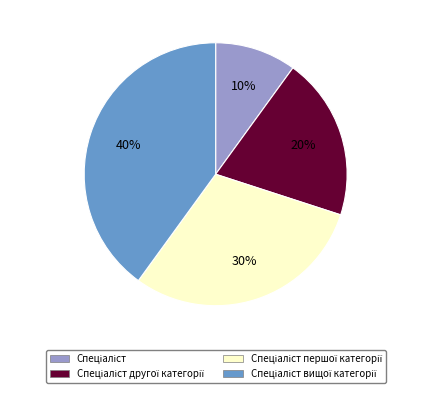

To the nearest percent, what is the difference between the largest and smallest slice percentages?

30%